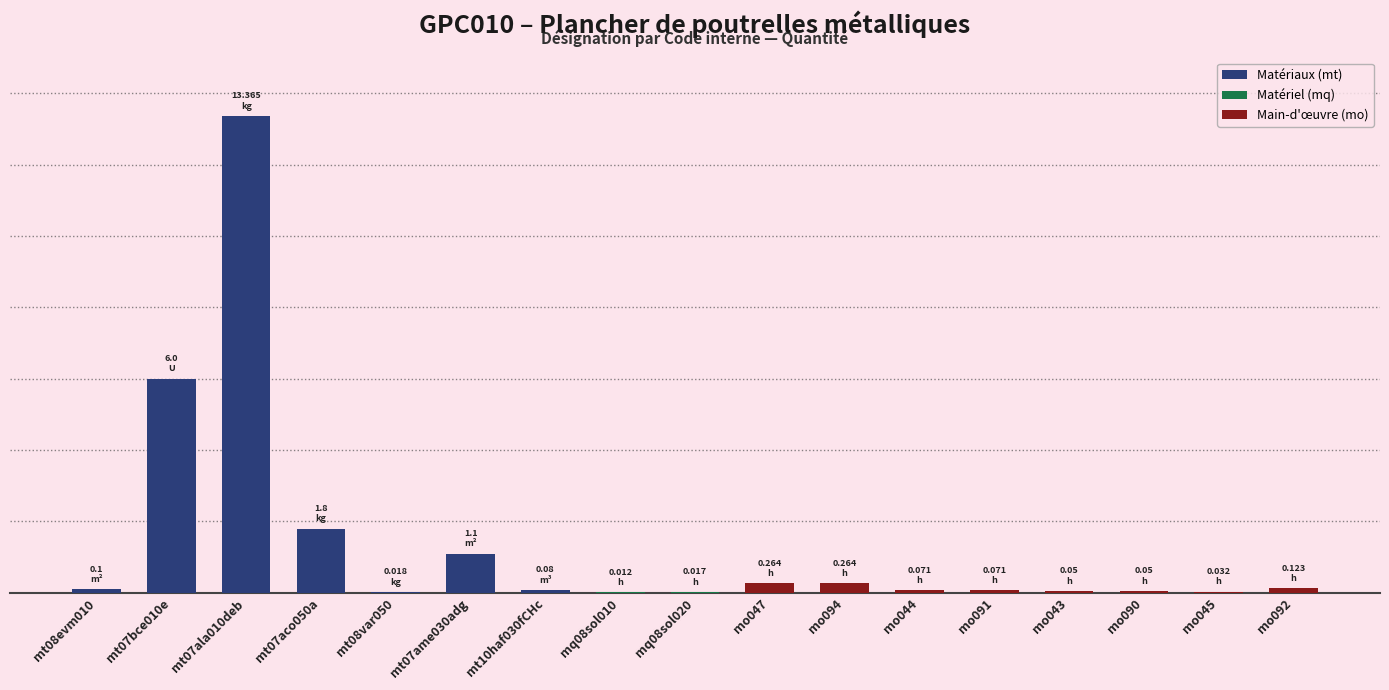

Which category has the lowest value across all series?

mq08sol010